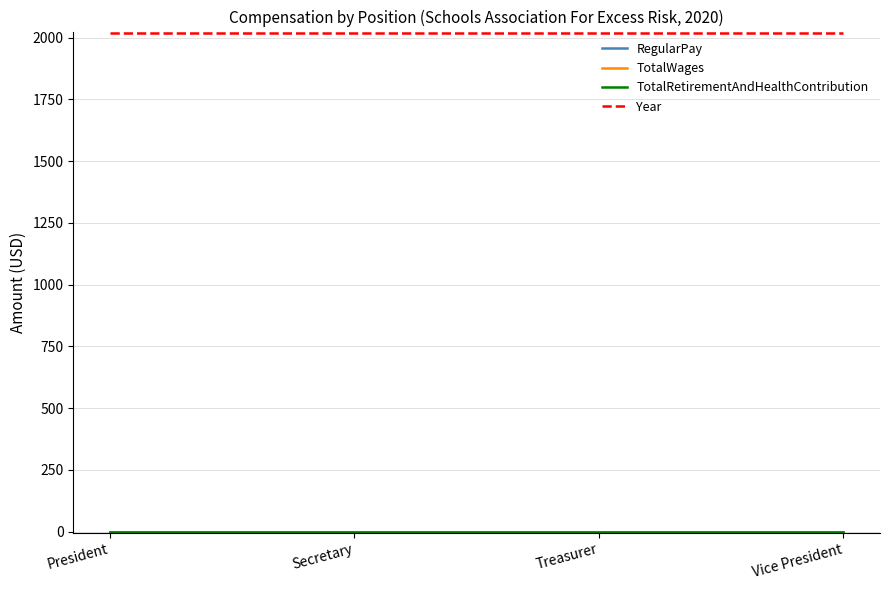

What is the total value across all series at President?

2020